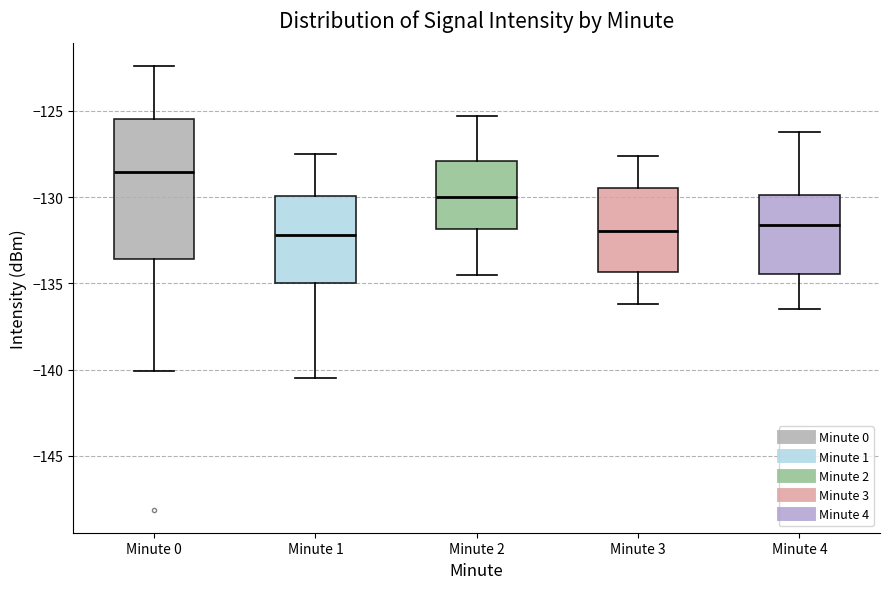

Comparing the boxes themselves (not the whiskers), which one is the tallest?

Minute 0